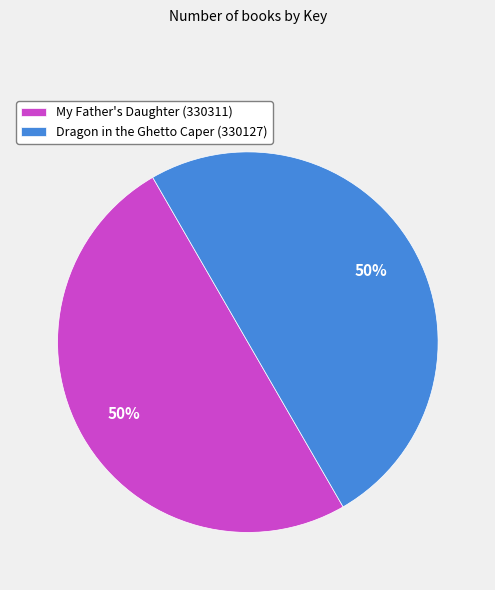

Combined, do My Father's Daughter (330311) and Dragon in the Ghetto Caper (330127) account for over 50%?

Yes